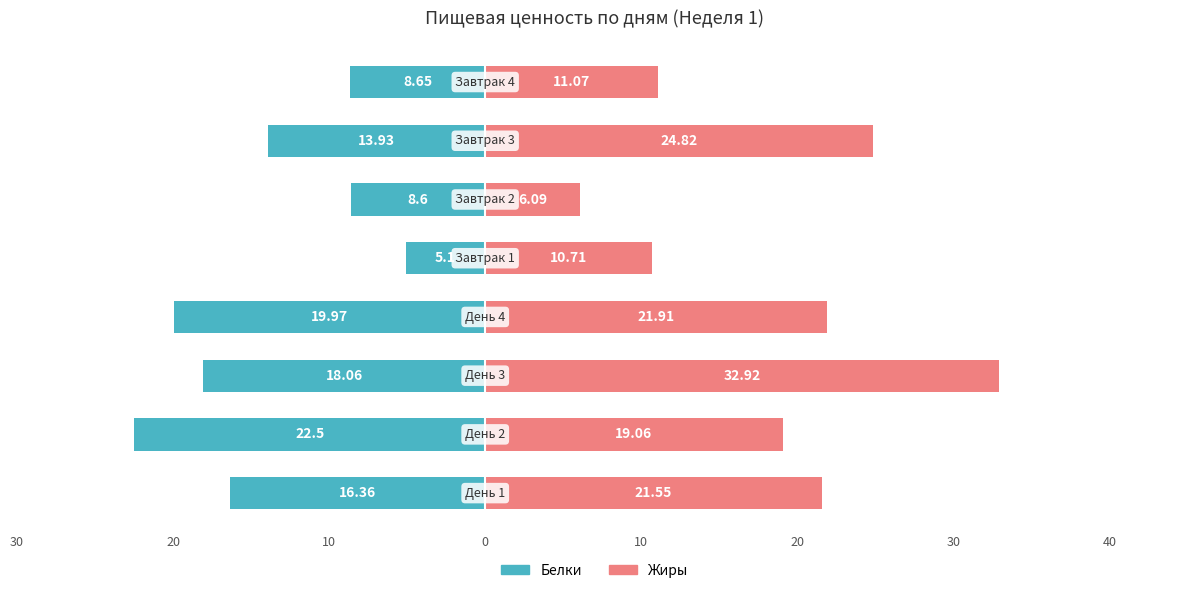

How many bars are there in total?

16